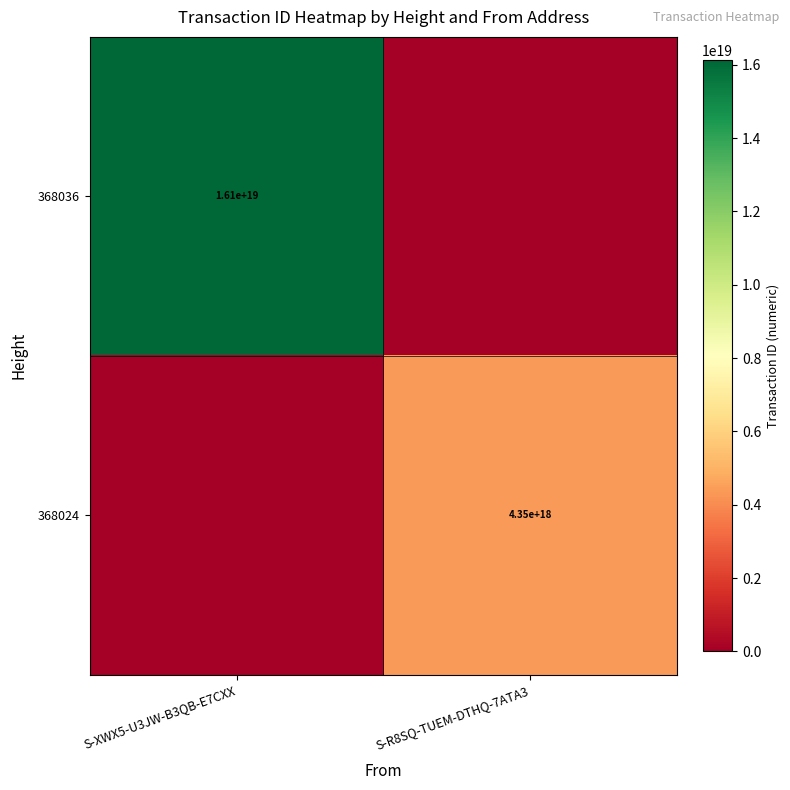

At which category is the sum across all series the highest?

S-XWX5-U3JW-B3QB-E7CXX